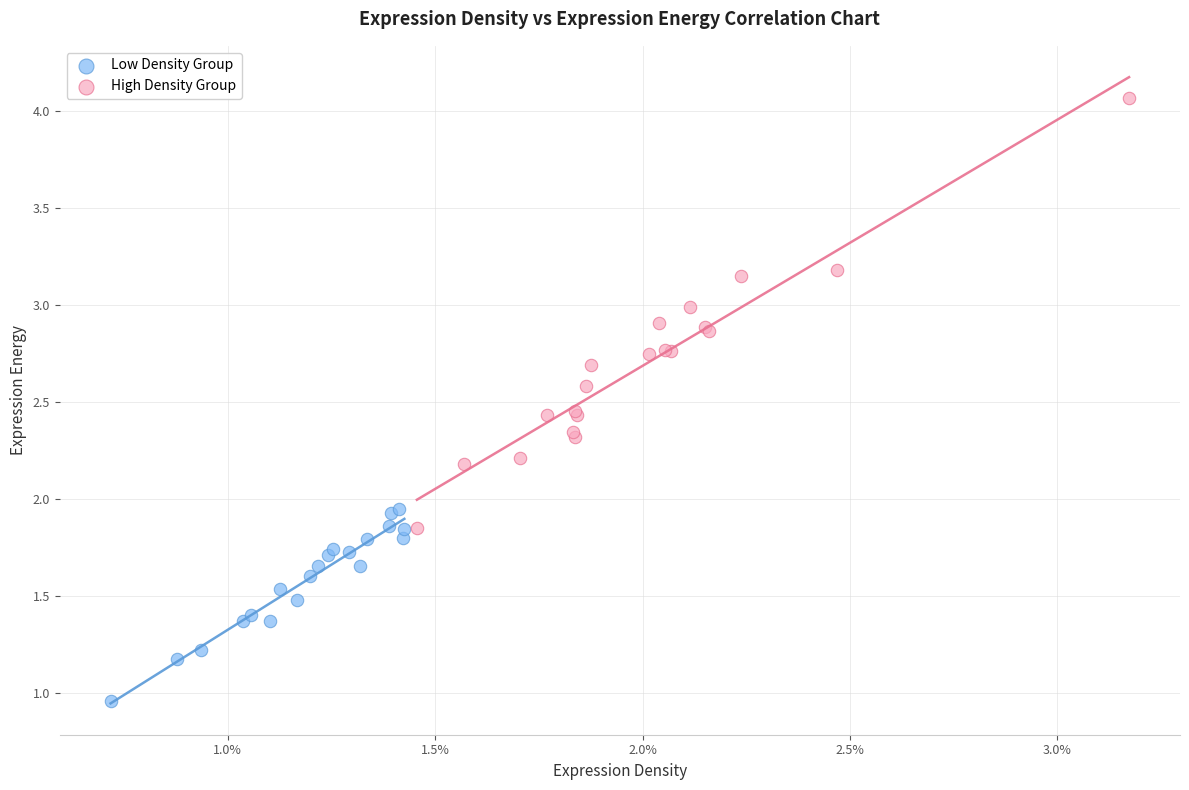

Which series reaches the maximum Y coordinate?

High Density Group